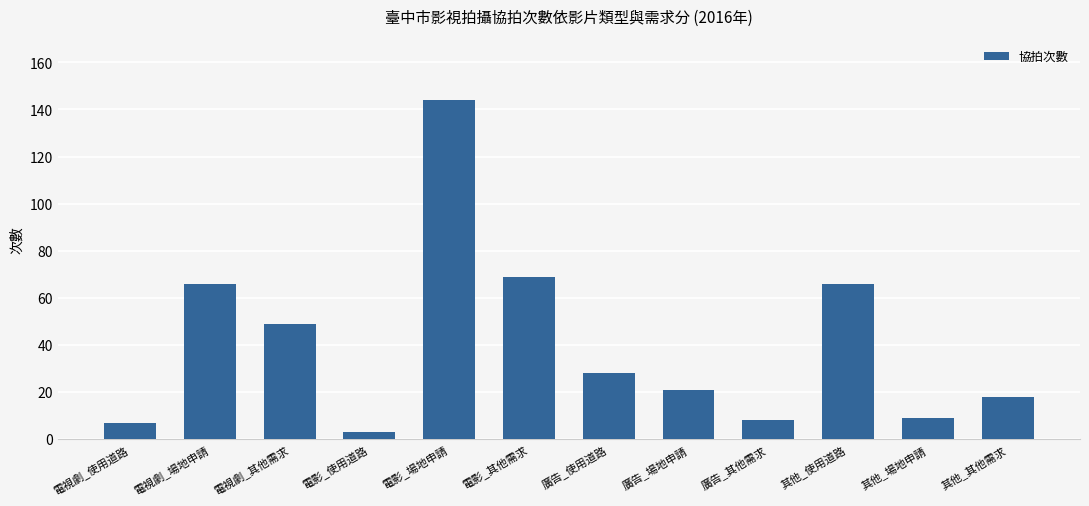

What is the label of the 4th bar from the left?

電影_使用道路